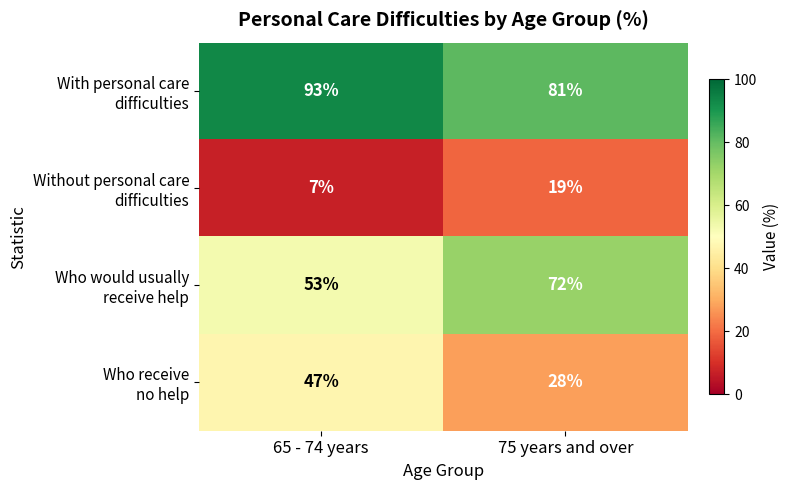

What is the maximum value shown in the chart?

93